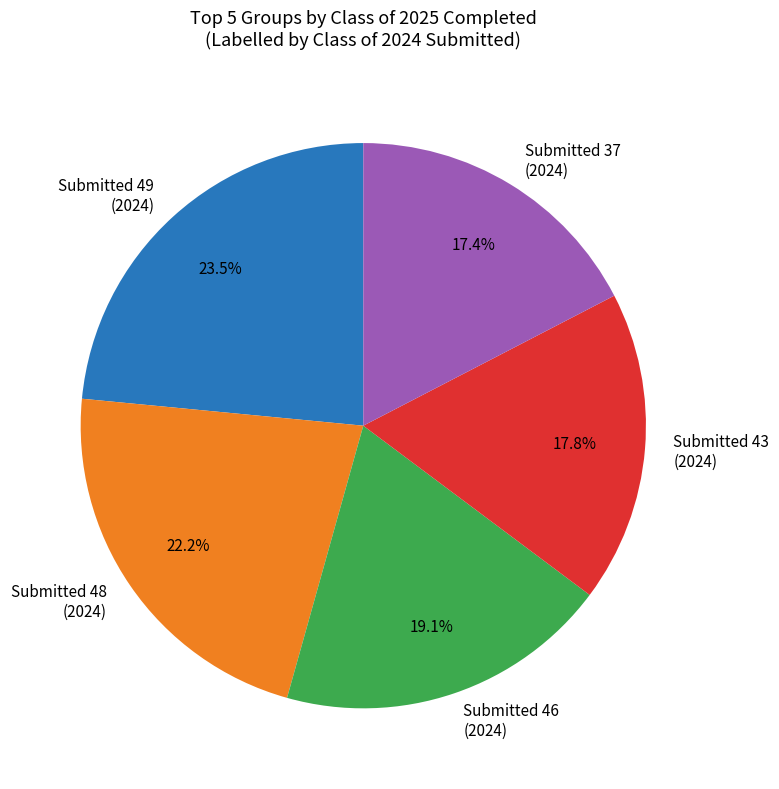

Is there any slice that represents more than half of the pie?

No